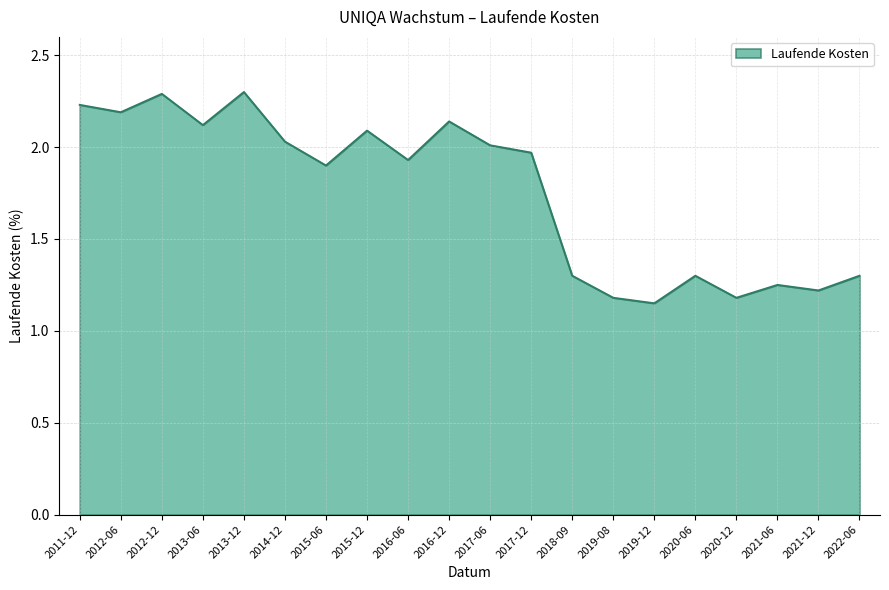

What is the greatest value displayed?

2.3